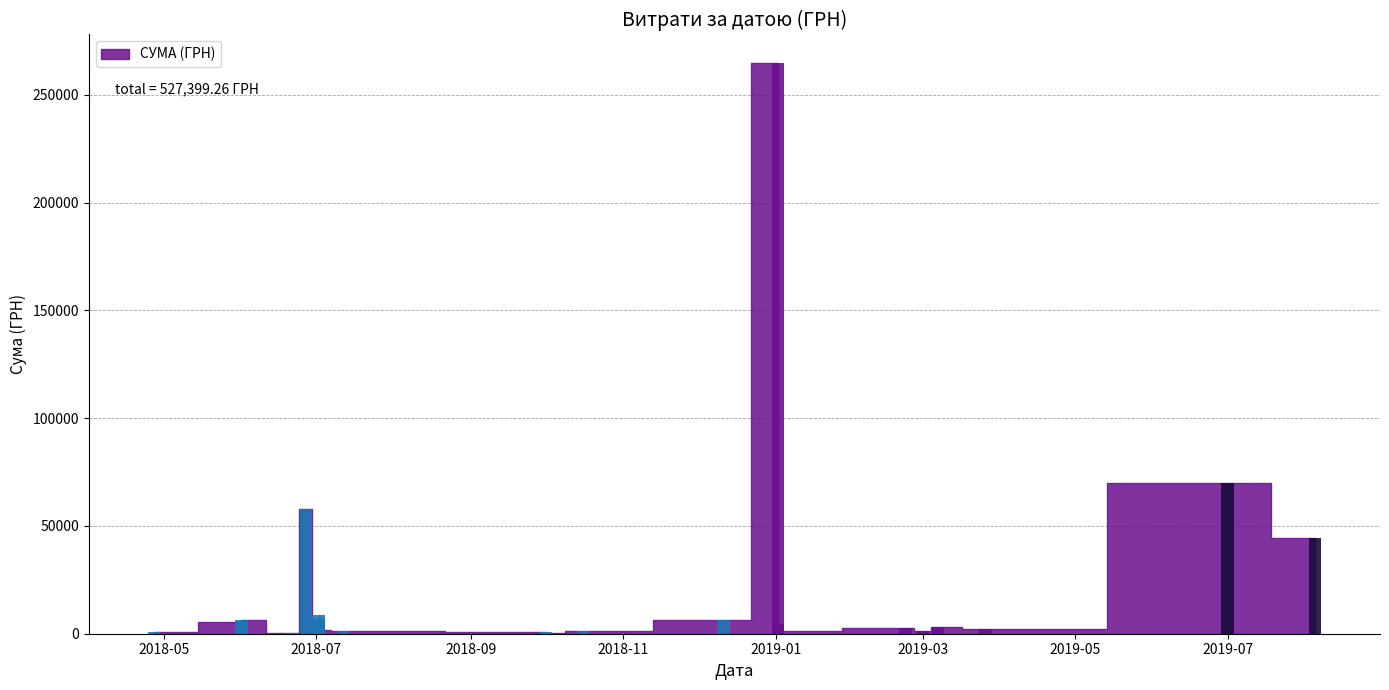

Rank the categories by value from lowest to highest.

36, 26, 25, 39, 4, 5, 6, 7, 8, 9, 10, 11, 27, 24, 15, 16, 17, 18, 19, 20, 21, 22, 34, 2, 12, 31, 3, 29, 32, 14, 37, 28, 38, 23, 30, 33, 0, 35, 1, 13